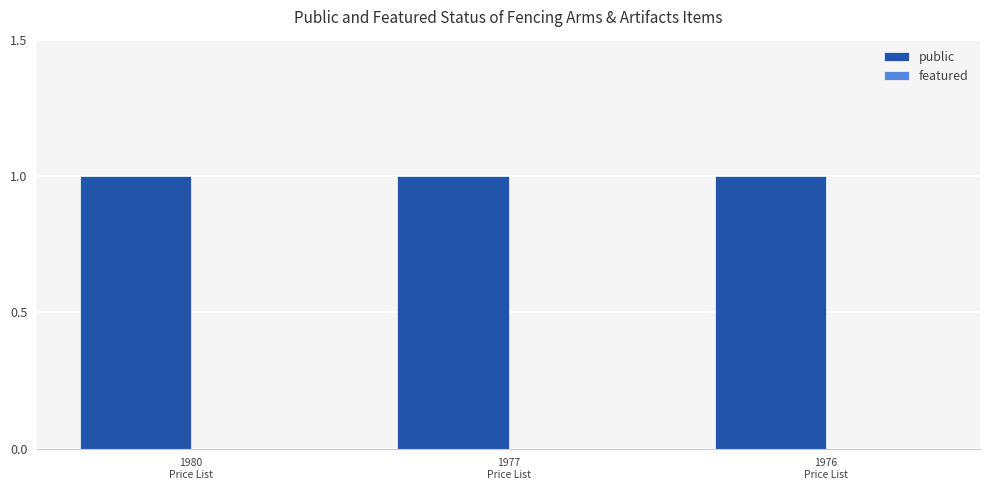

Is the value of featured at 1977
Price List greater than the value of public at 1980
Price List?

No